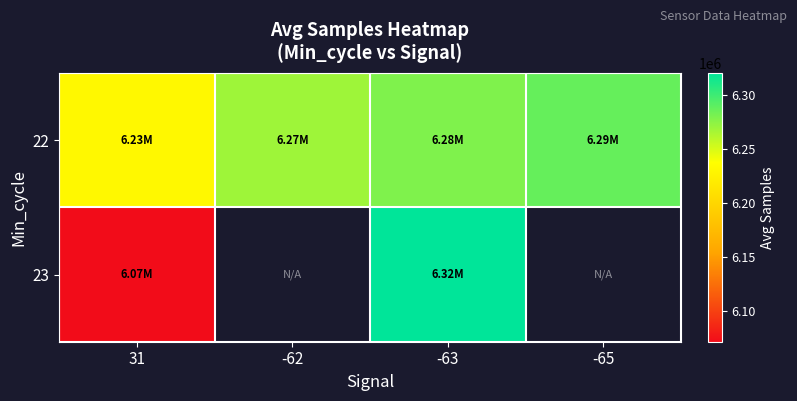

What is the approximate value of 22 at -62?

6268485.5